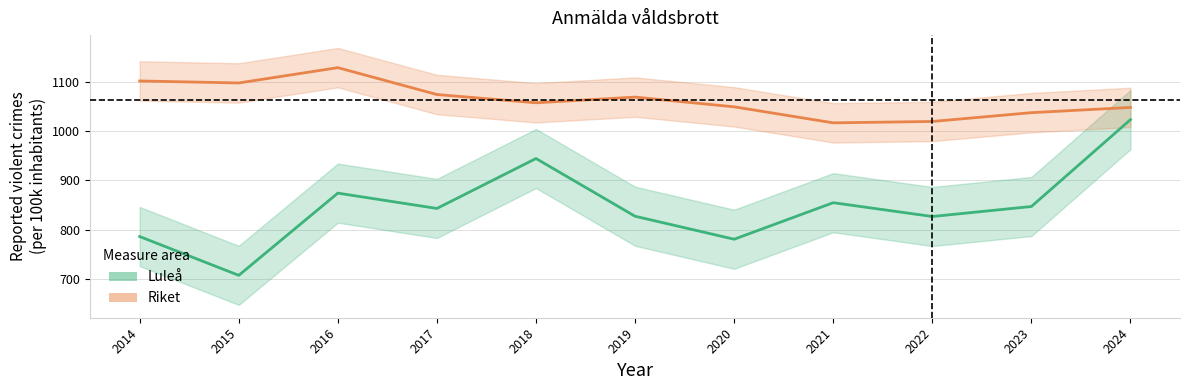

What is the difference between the Luleå values at 2022 and 2024?

196.7